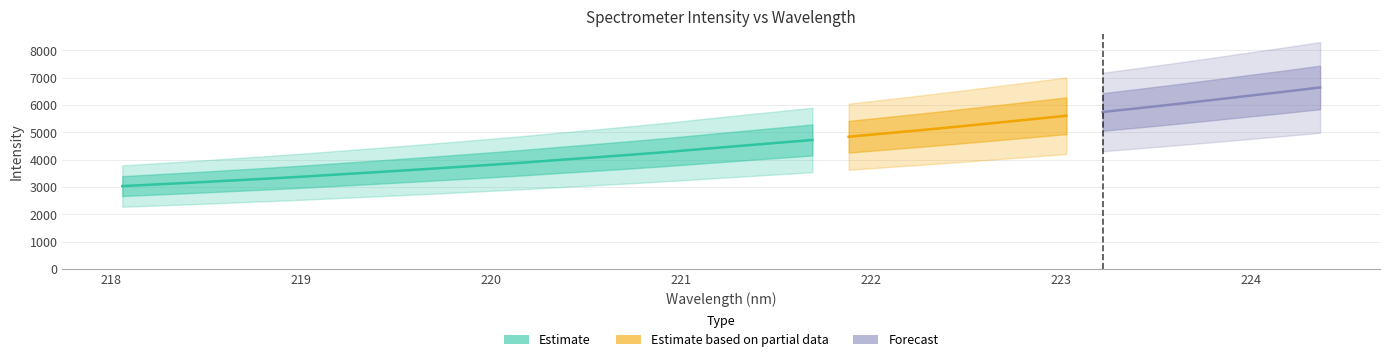

What is the sum of the x values at 13 and 29?

444.1